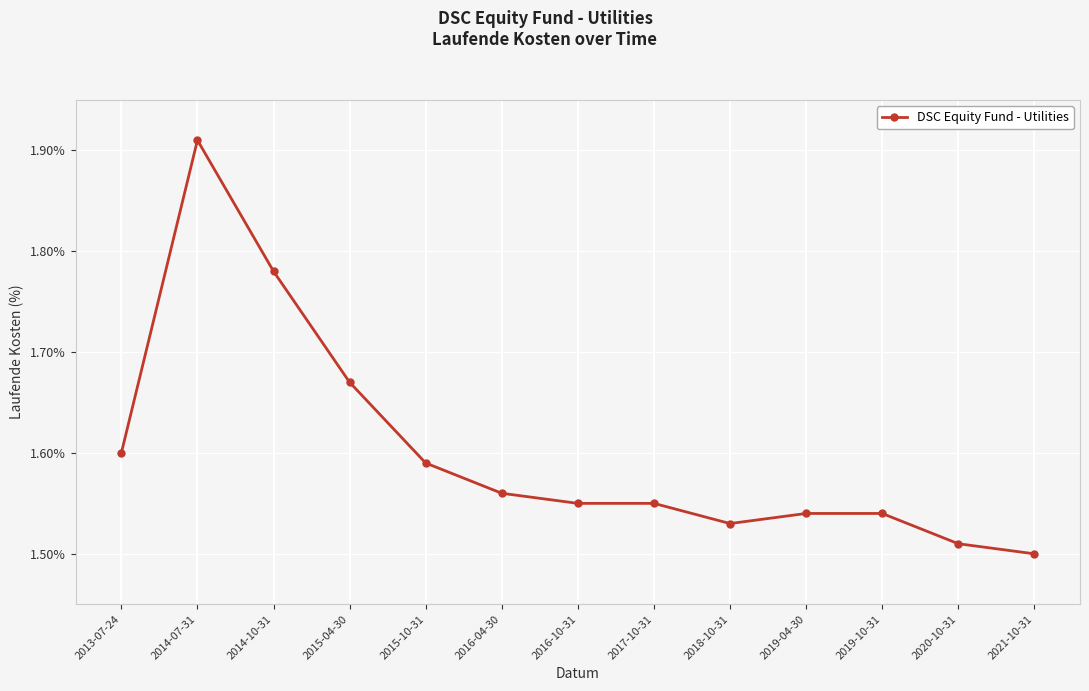

True or false: the data has more than 0 interior local peaks.

True